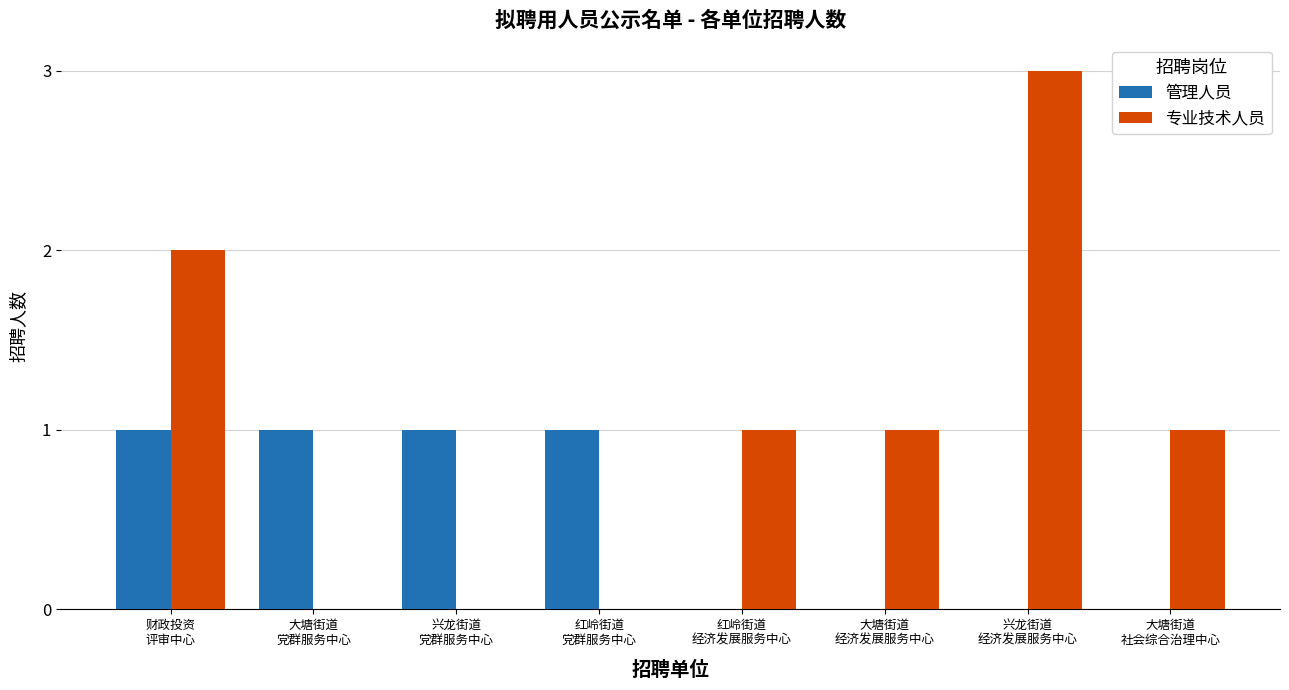

What is the highest value of the 专业技术人员 series?

3